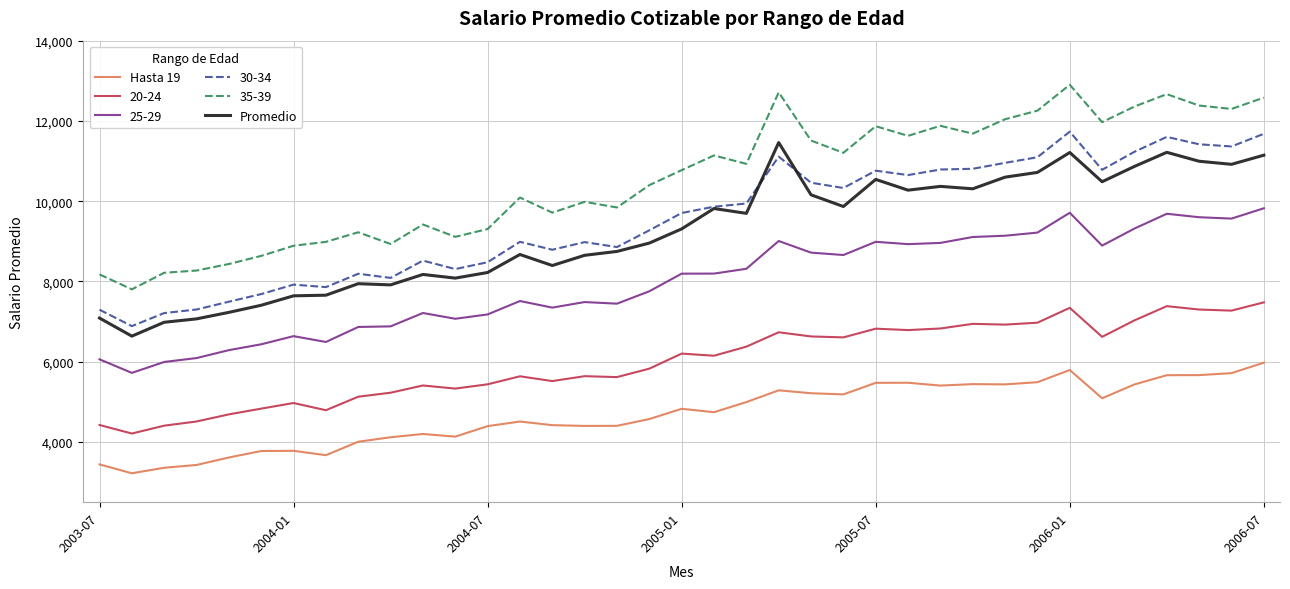

What is the maximum value for Promedio?

11461.1